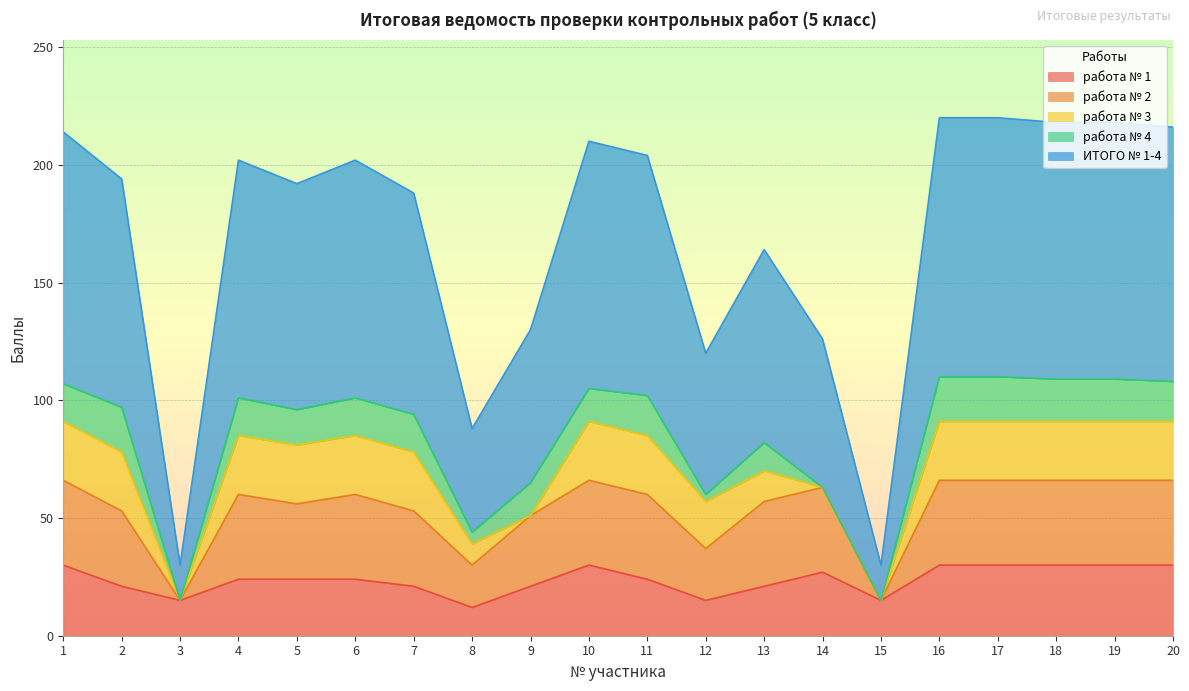

True or false: работа № 2 and работа № 4 cross at least once.

False